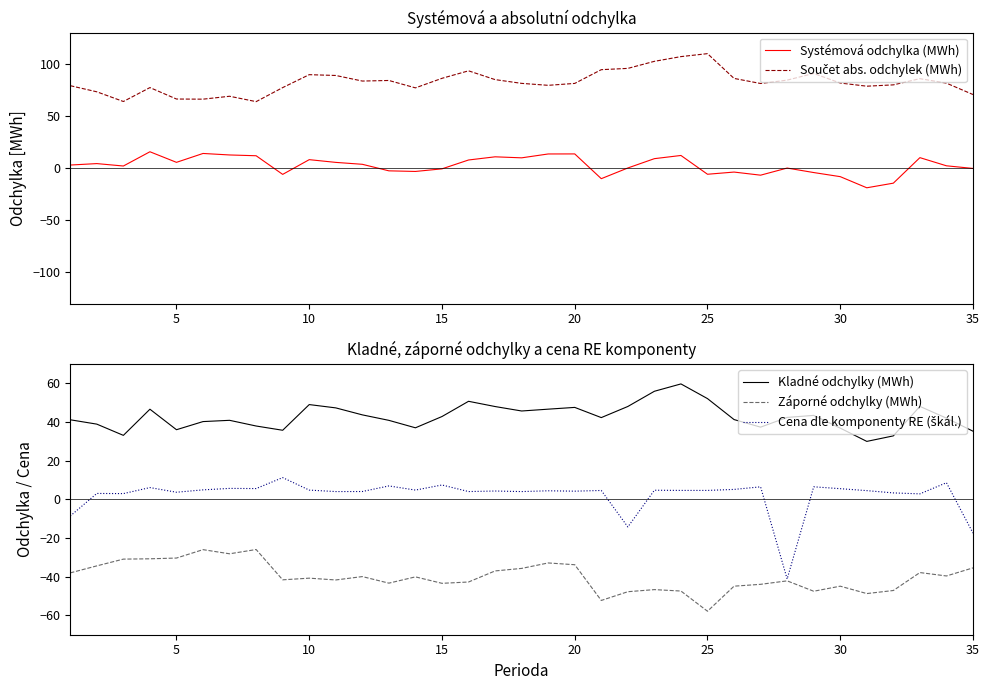

True or false: Záporné odchylky (MWh) and Kladné odchylky (MWh) intersect in this chart.

False